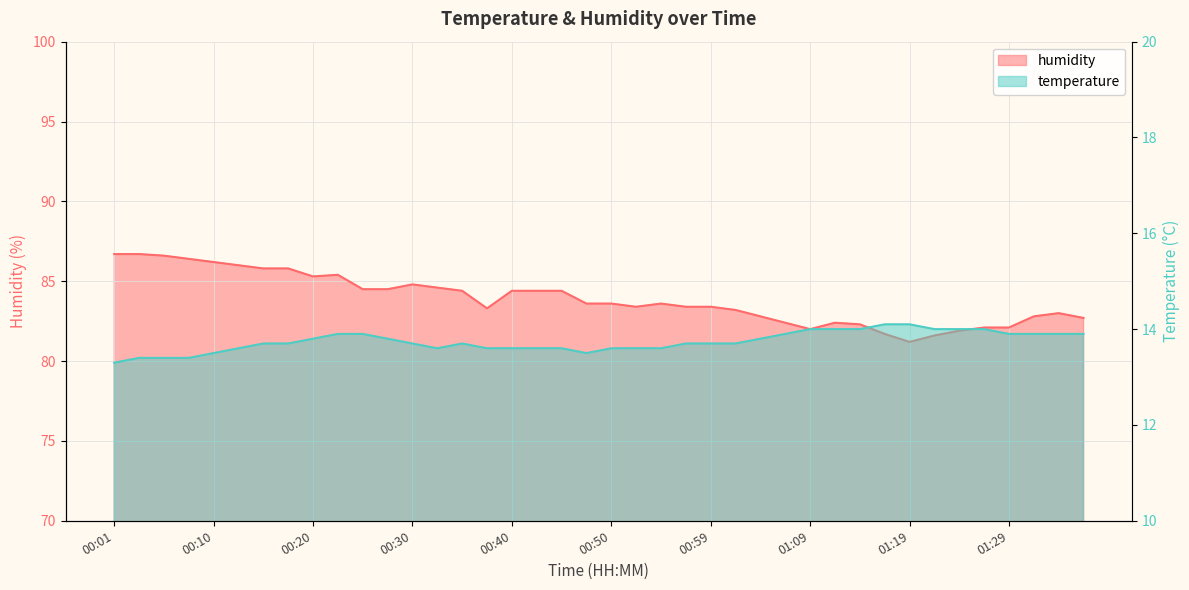

What is the difference between the maximum and minimum values in the temperature series?

0.8